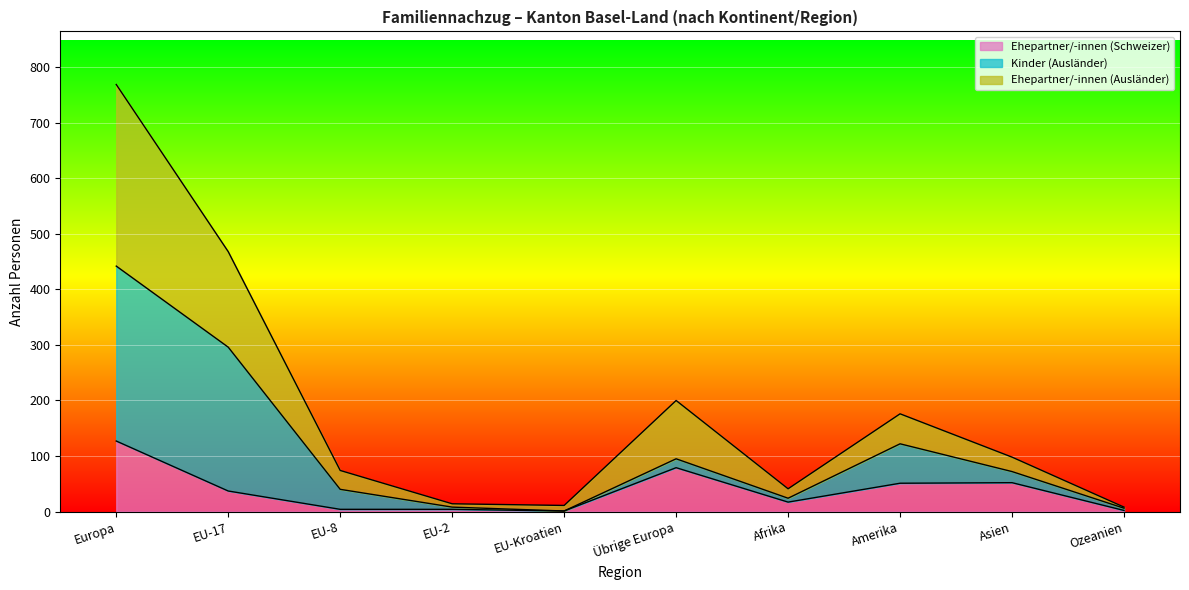

Does the chart display data point markers on the line(s)?

No